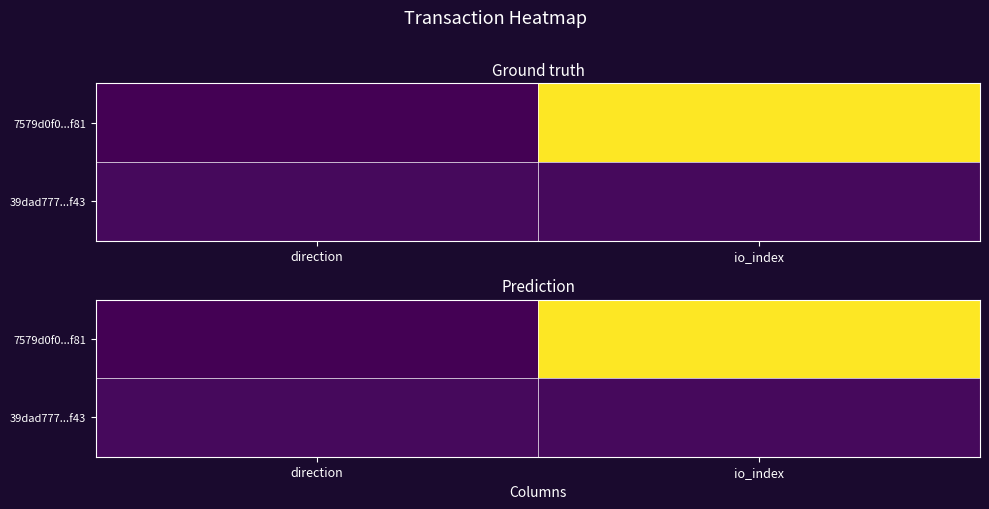

Which series has the largest total across all categories?

7579d0f0...f81